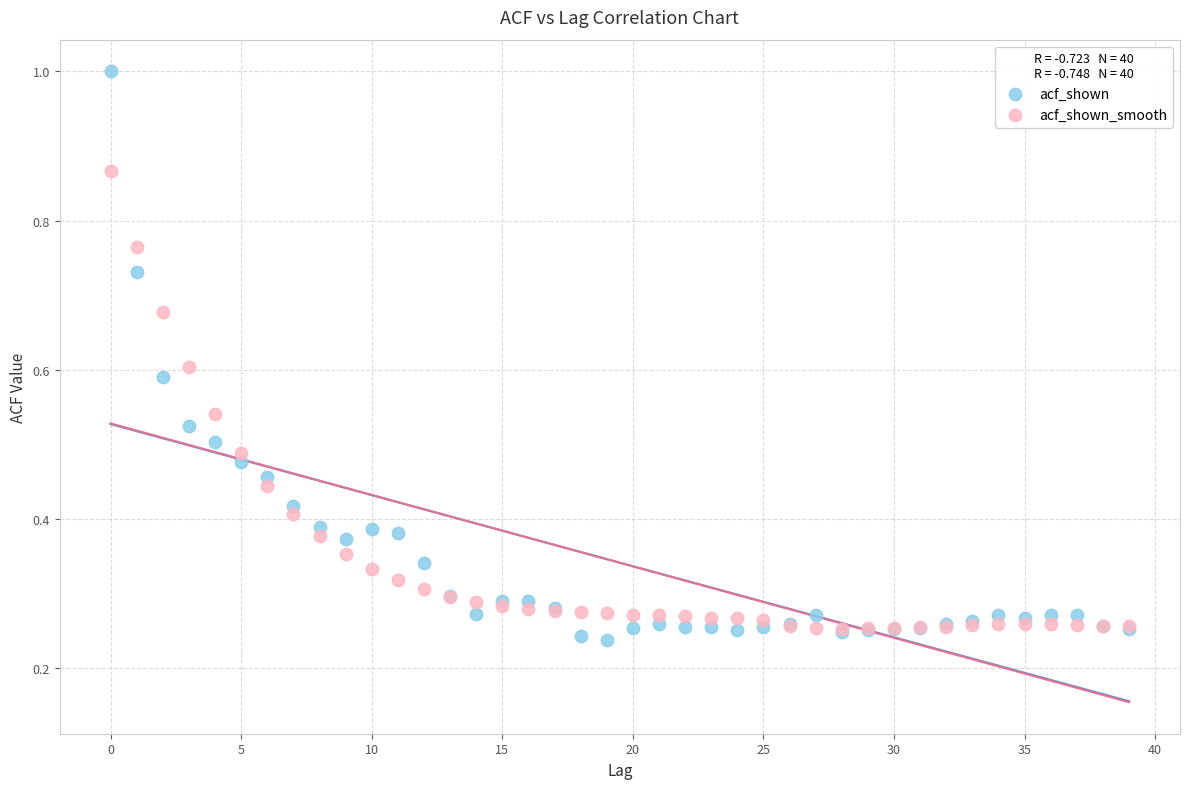

What are all the series names shown in the legend?

acf_shown, acf_shown_smooth